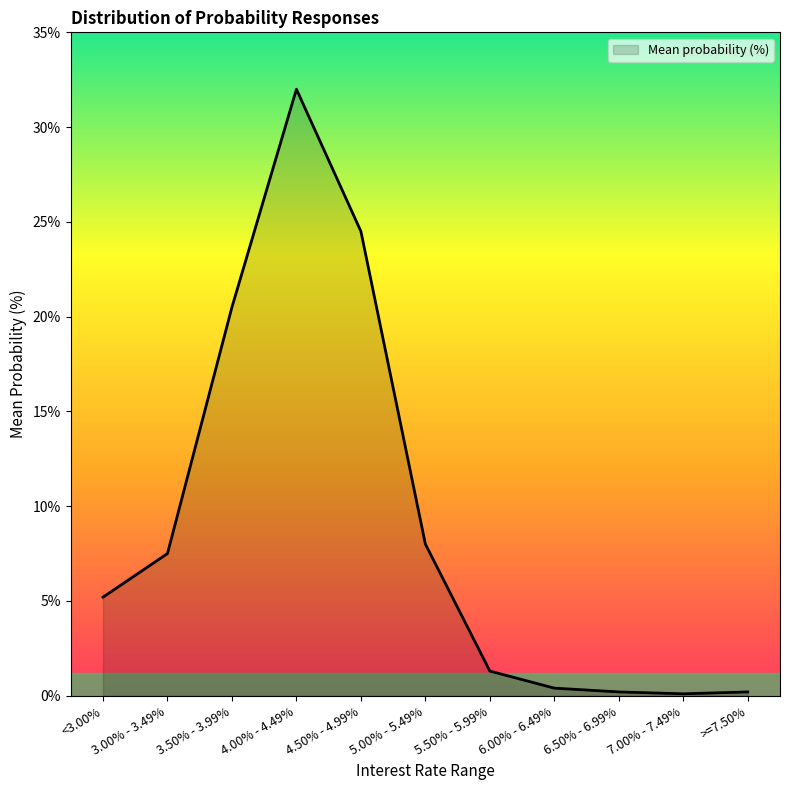

The chart shows a value of 7.5 at 3.00% - 3.49%. True or false?

True